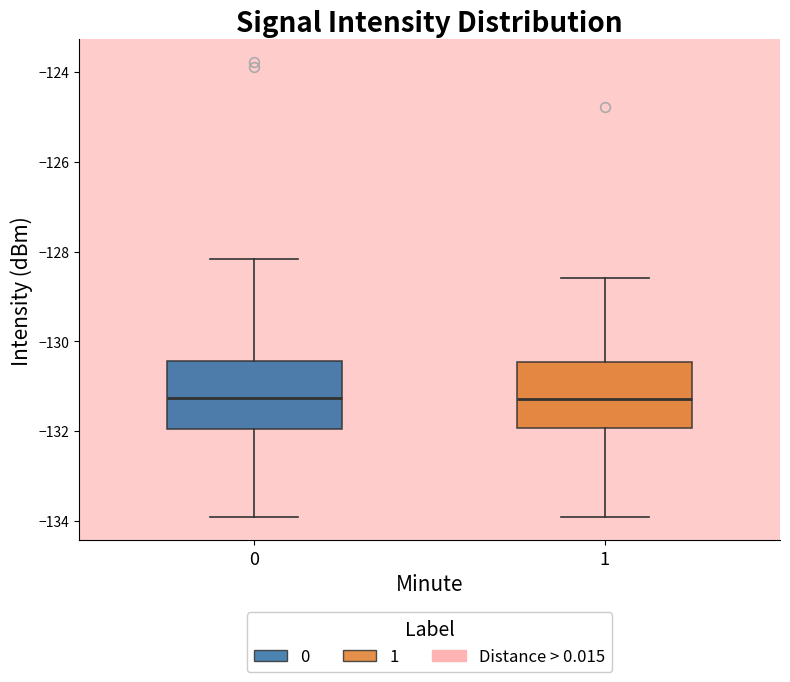

Where does the median line of the box at x = 0 sit on the y-axis? The values are not printed on the chart, so give them approximately, as read against the axis.

-131.2